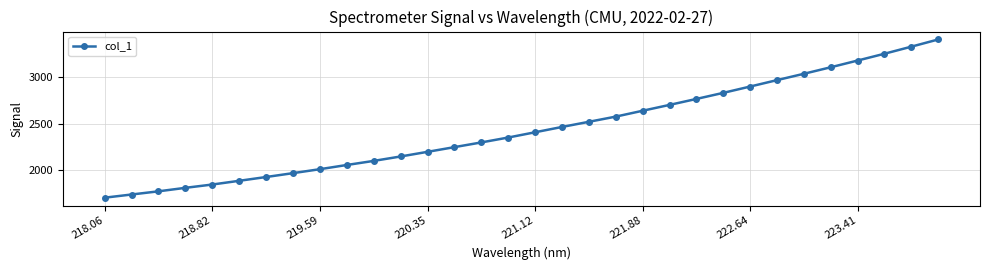

What is the smallest value displayed?

1703.9